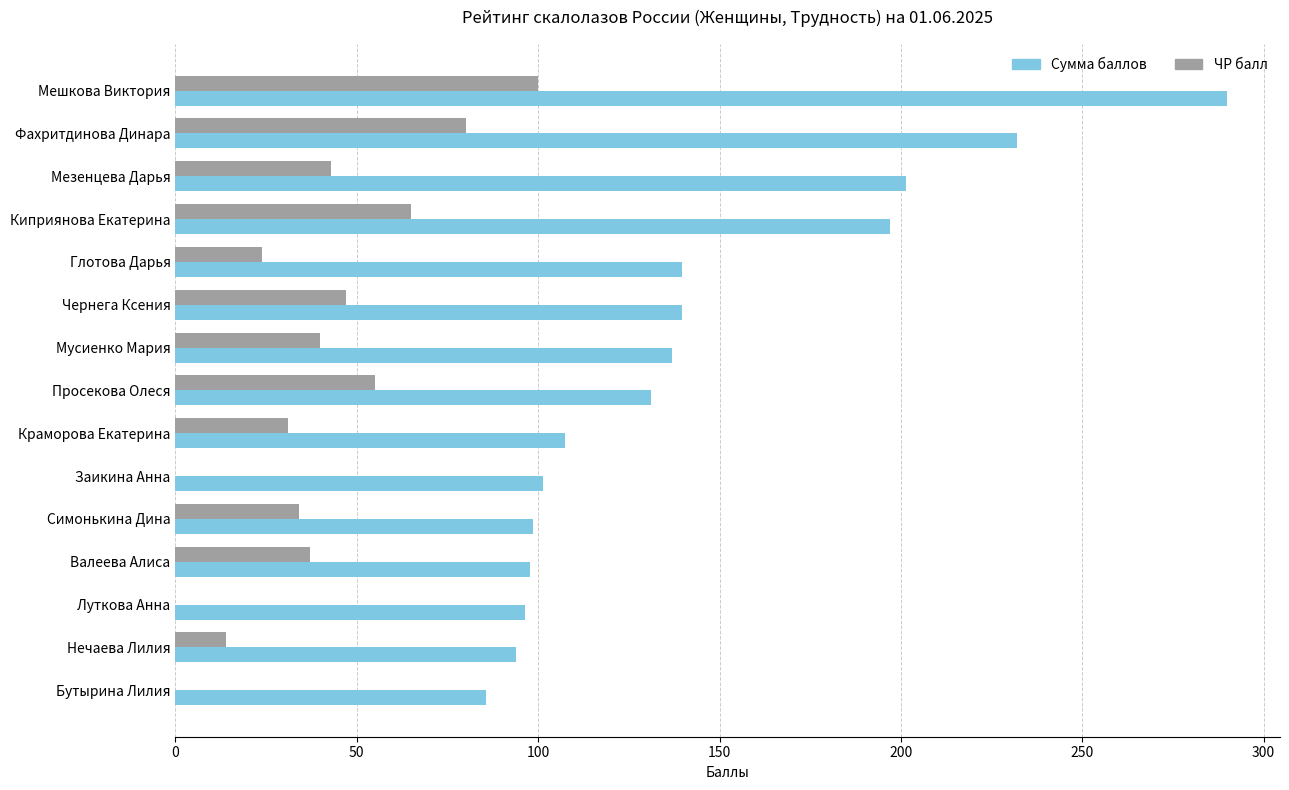

What are all the series names shown in the legend?

Сумма баллов, ЧР балл